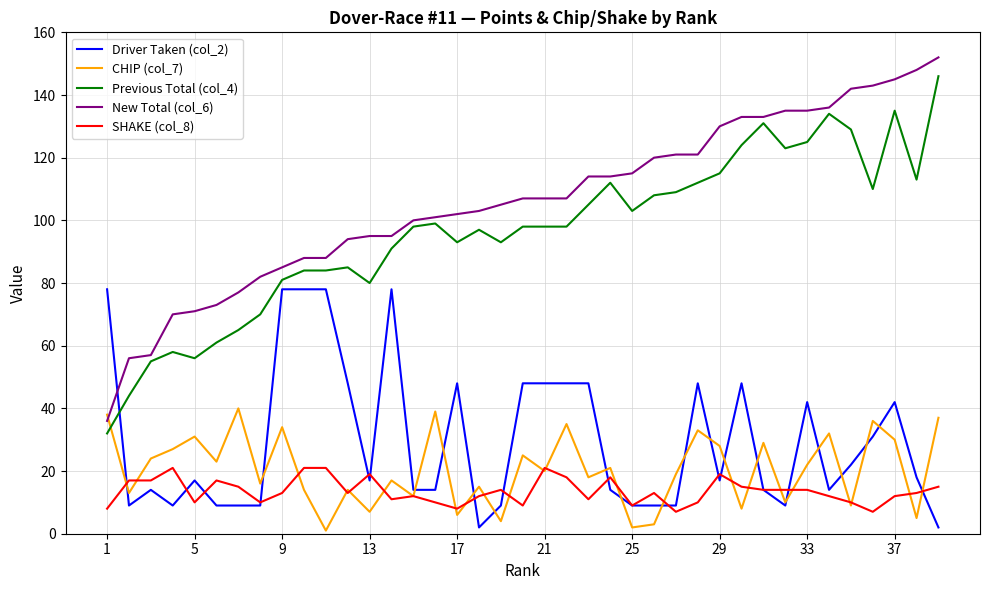

Which series has the largest range (max minus min)?

New Total (col_6)